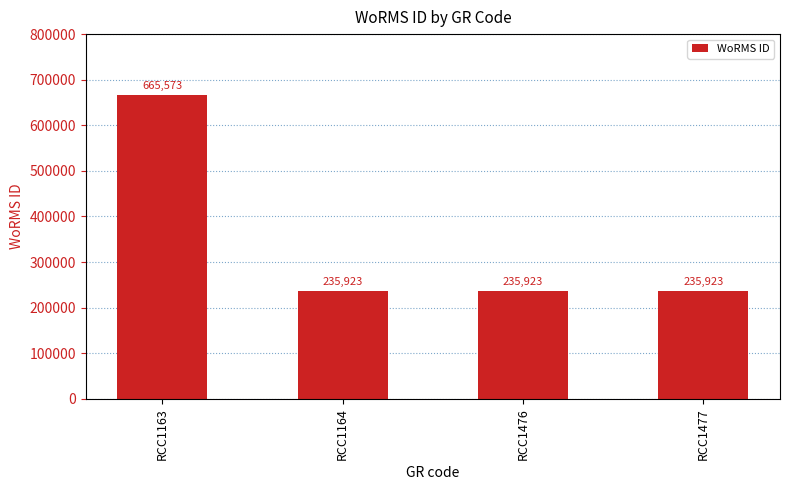

Is it true that the value at RCC1163 is 1176597?

False